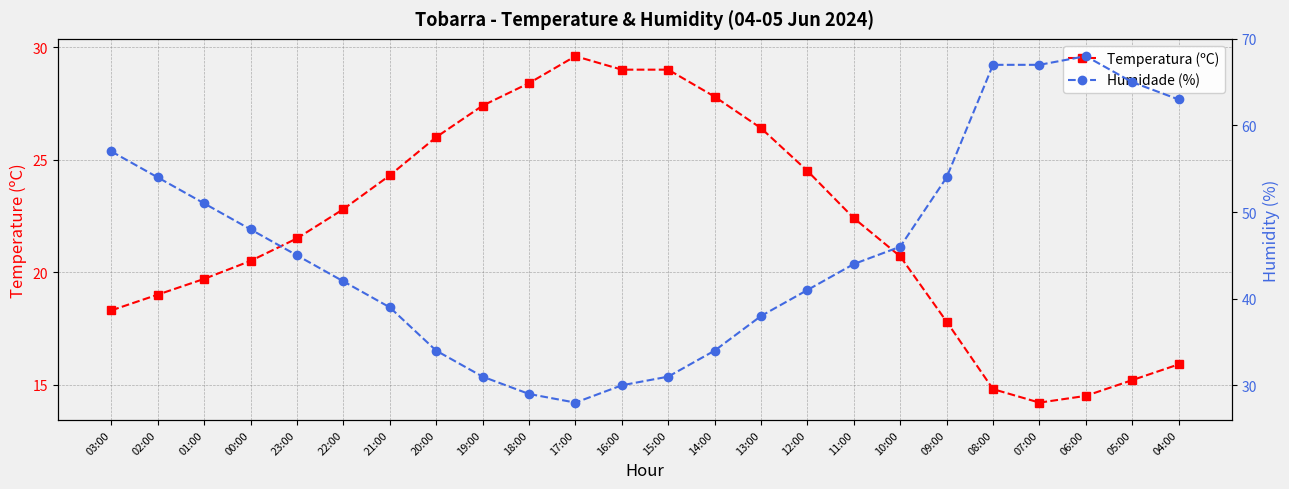

What is the value of the Humidade (%) point at the 16th from the left?

41.0